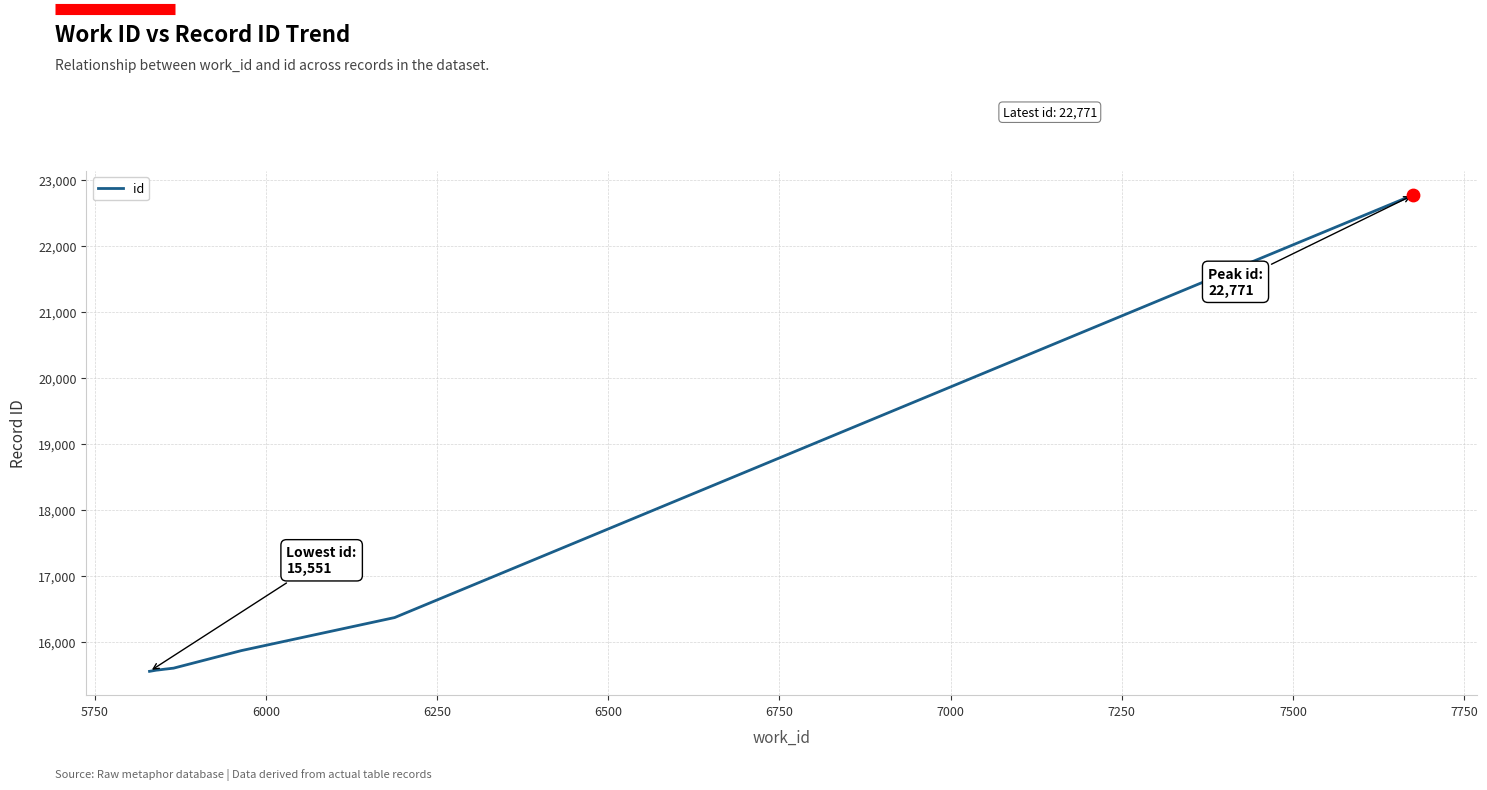

What is the smallest value displayed?

15551